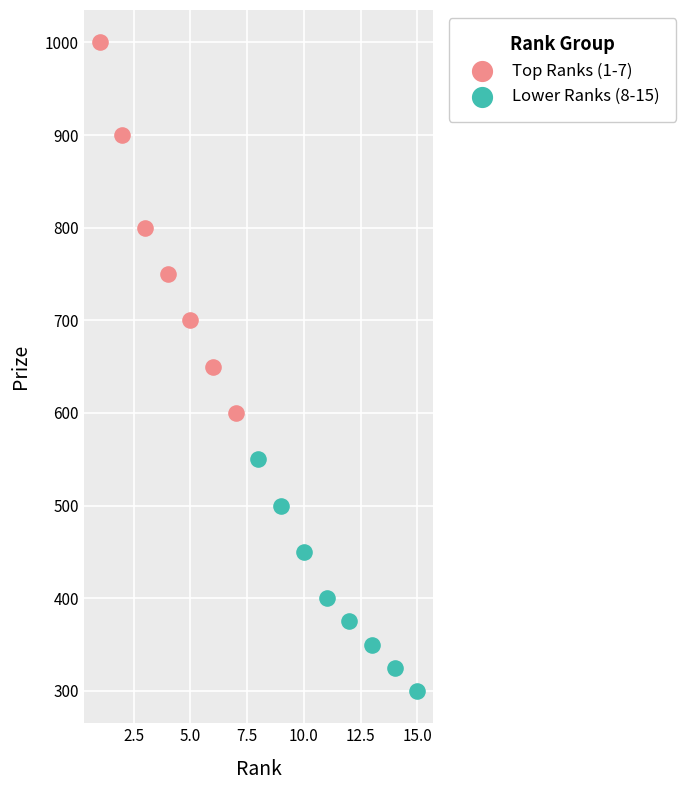

Which series contains the highest Y value?

Top Ranks (1-7)